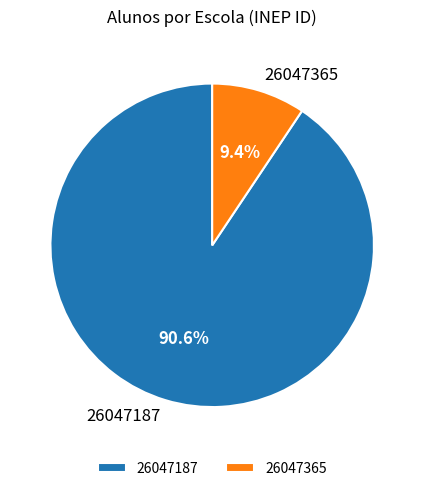

To the nearest percent, what is the combined percentage of 26047365 and 26047187?

100%